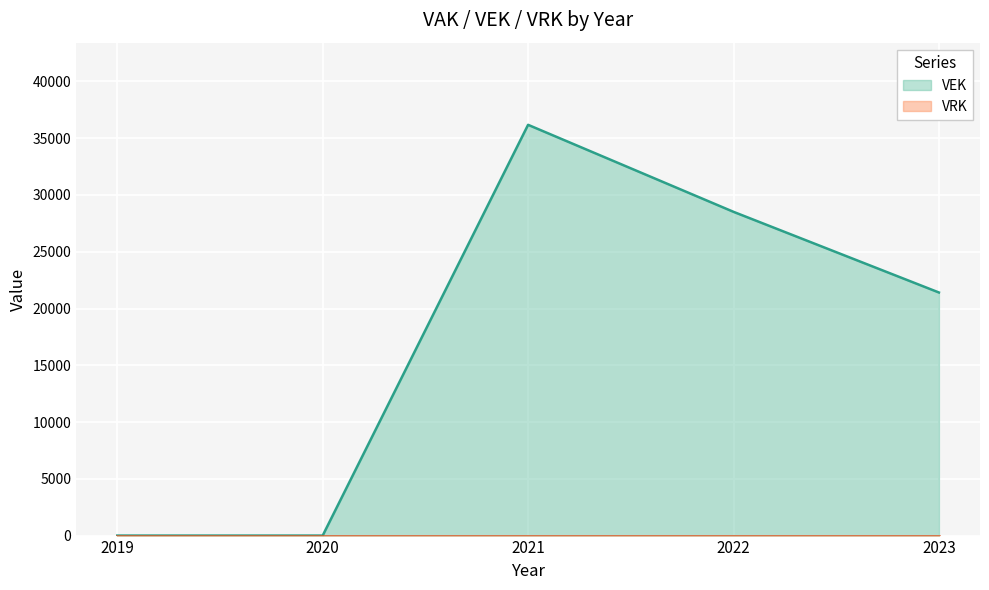

Rank the categories by value from lowest to highest.

2019, 2020, 2023, 2022, 2021